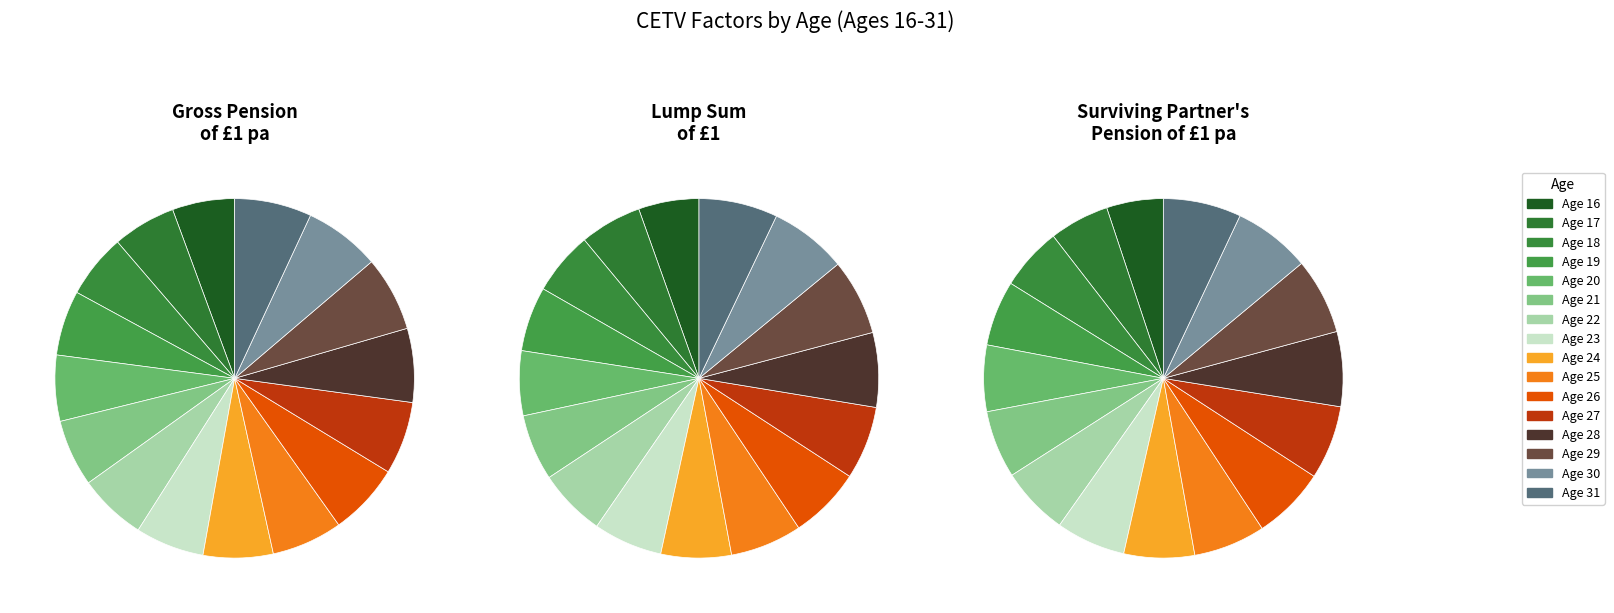

To the nearest percent, what portion does 28 represent?

7%